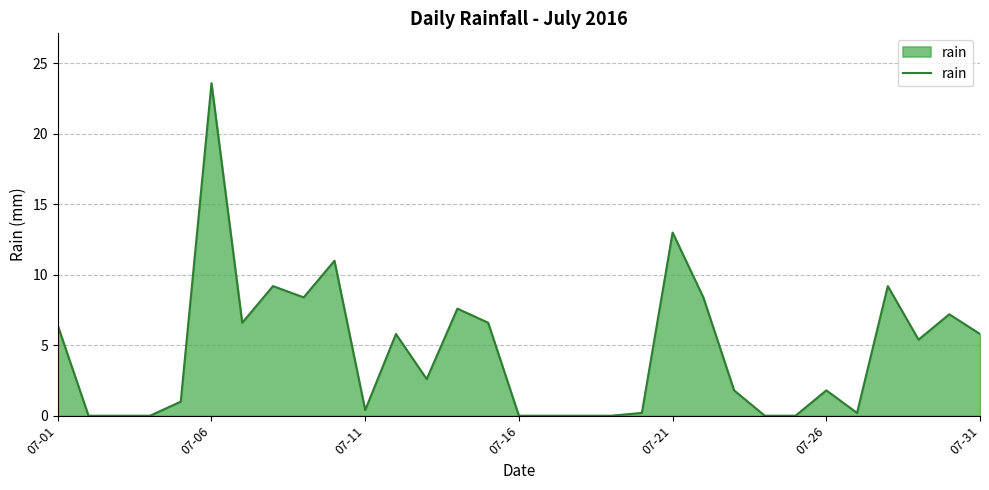

How many lines are shown in the chart?

1